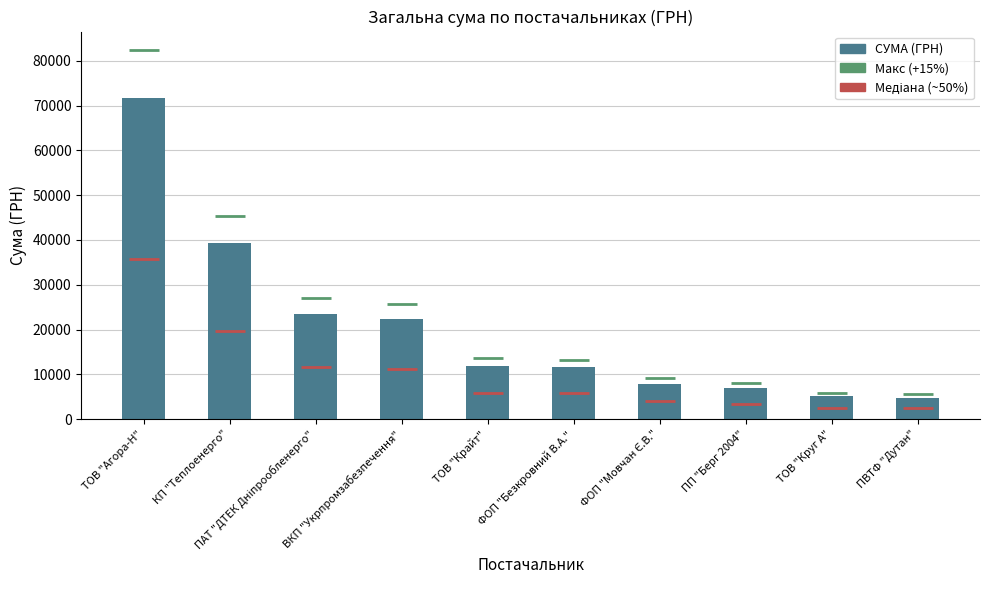

What is the average value?

20529.6